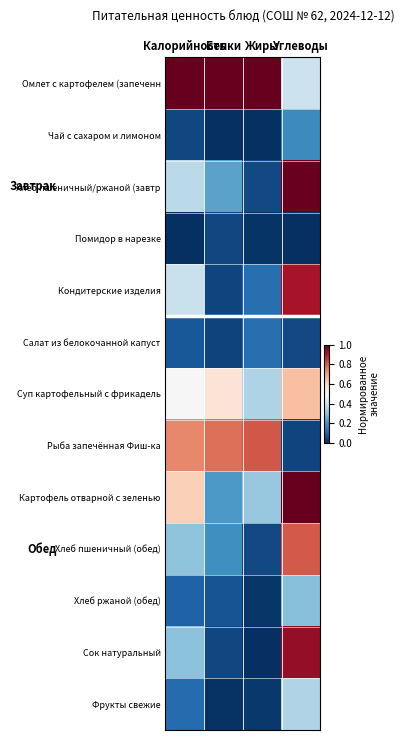

At Жиры, list the series in order from smallest to largest.

Чай с сахаром и лимоном, Сок натуральный, Помидор в нарезке, Хлеб ржаной (обед), Фрукты свежие, Хлеб пшеничный/ржаной (завтр, Хлеб пшеничный (обед), Салат из белокочанной капуст, Кондитерские изделия, Картофель отварной с зеленью, Суп картофельный с фрикадель, Рыба запечённая Фиш-ка, Омлет с картофелем (запеченн